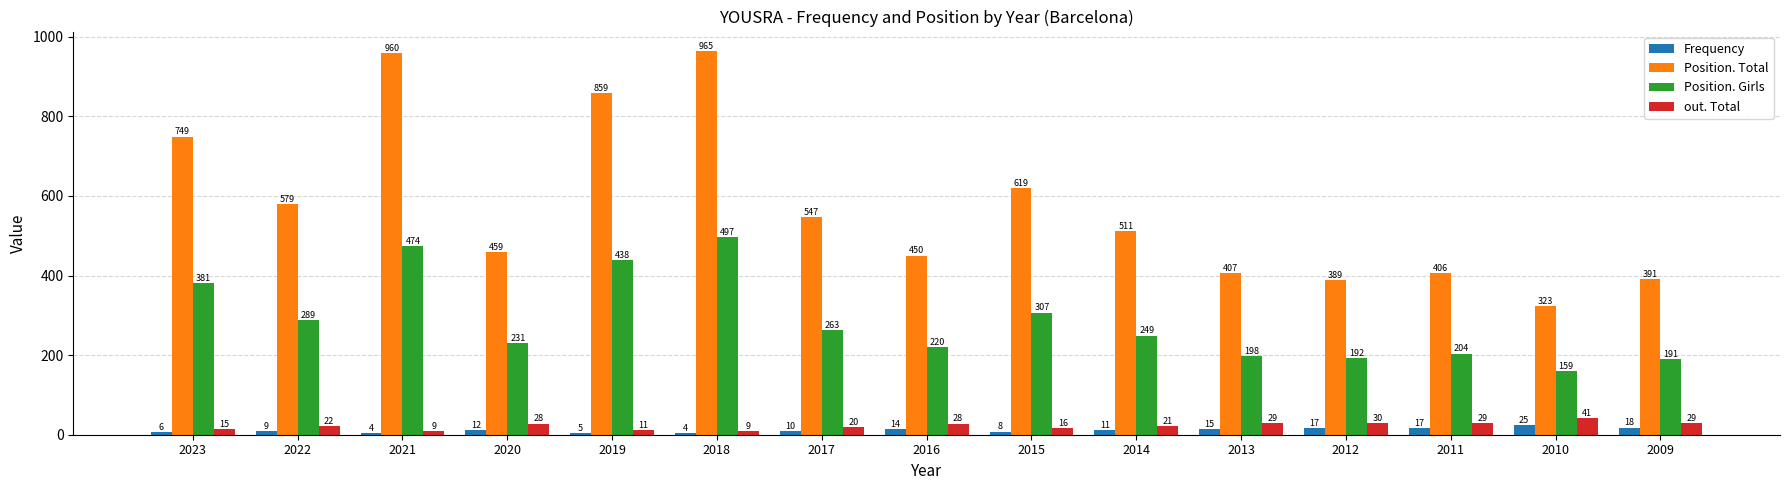

What is the difference between the second highest and minimum values in the out. Total series?

21